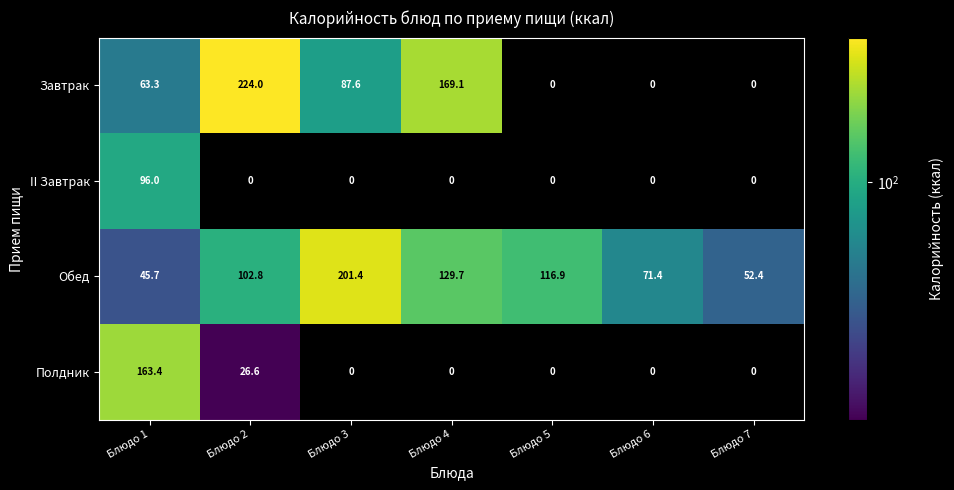

What is the greatest value displayed?

224.0